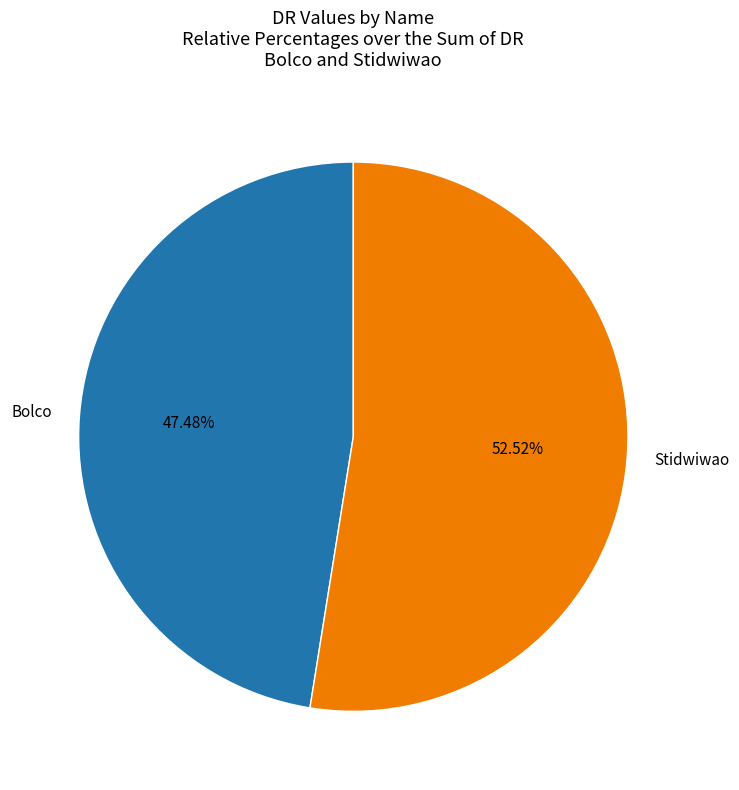

To the nearest percent, what is the difference between the largest and smallest slice percentages?

5%